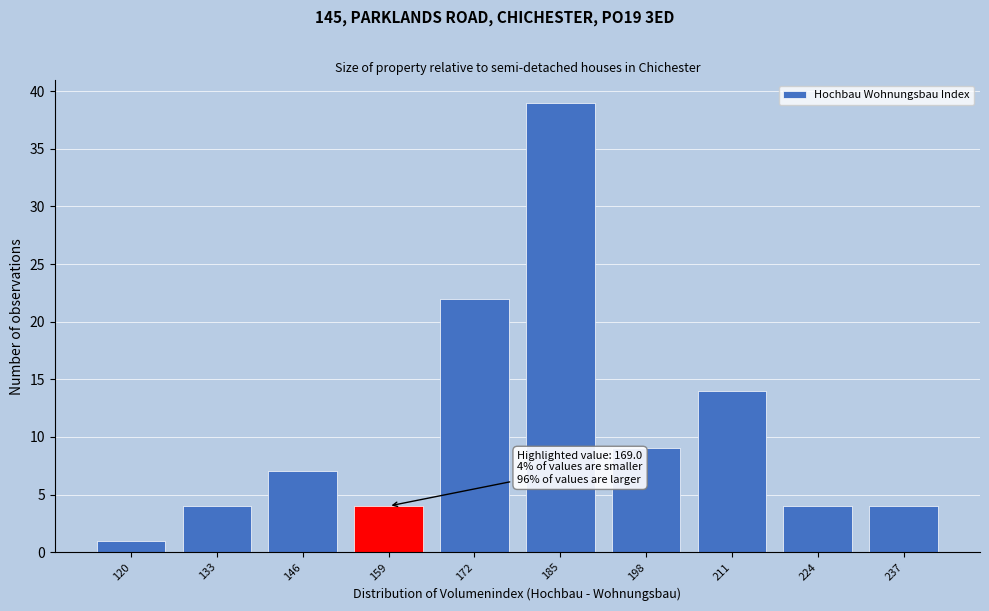

Reading left to right, what are all the values shown in this chart?

1	4	7	4	22	39	9	14	4	4